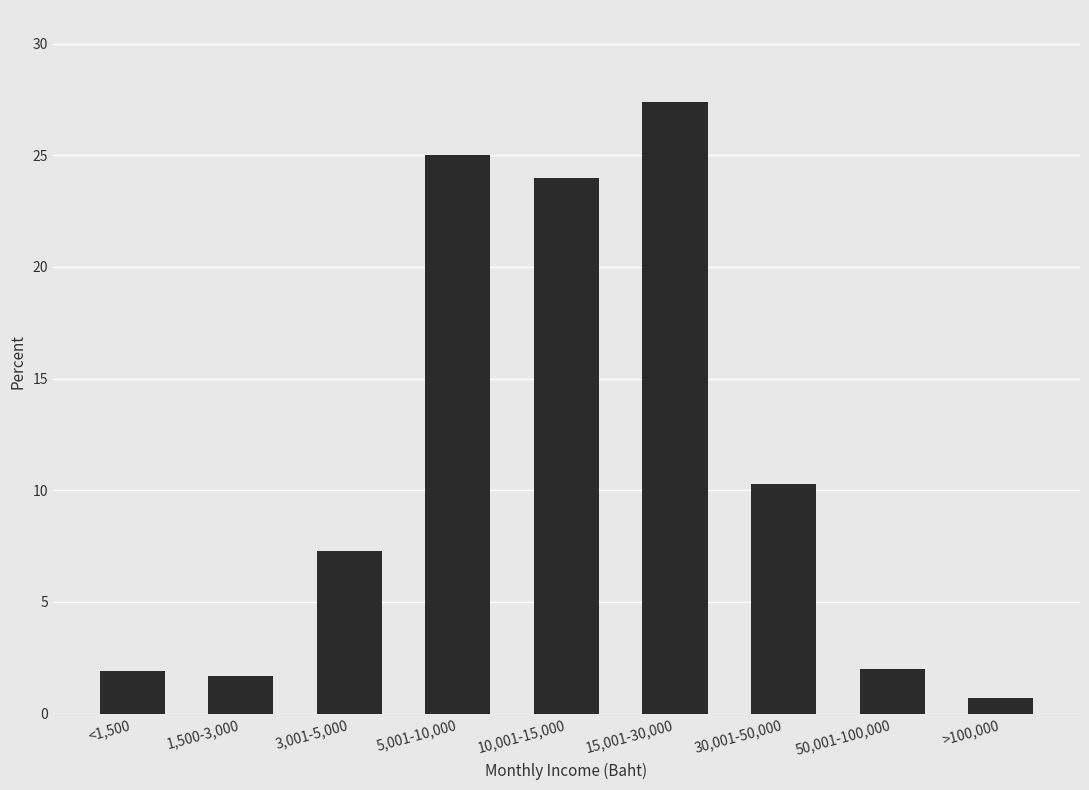

What is the average value?

11.1